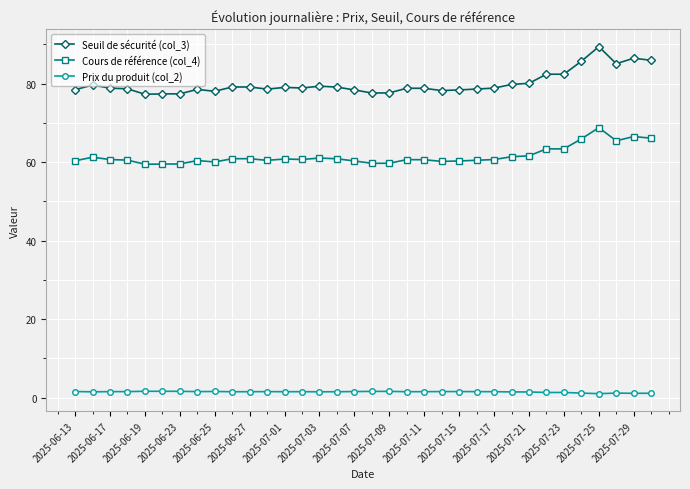

What is the value of the Prix du produit (col_2) point at the 20th from the left?

1.5